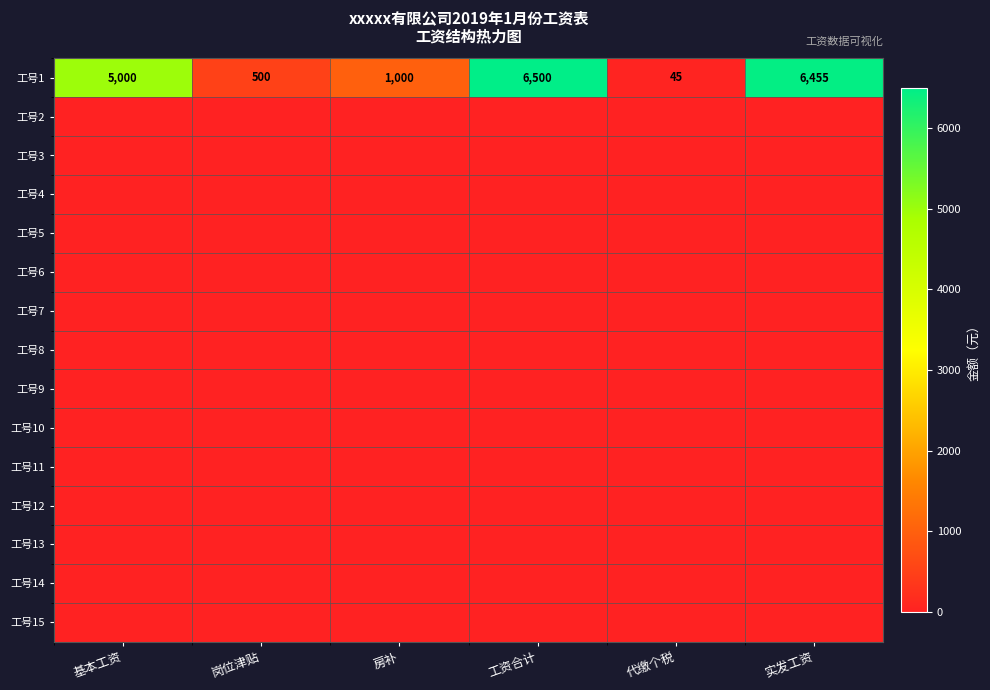

How many data points does each series have?

6